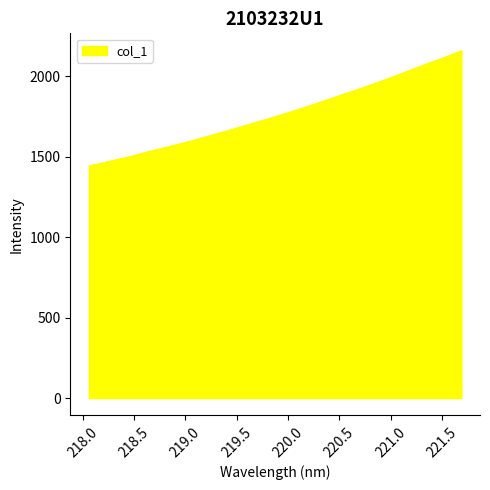

What is the difference between the maximum and minimum values?

715.7